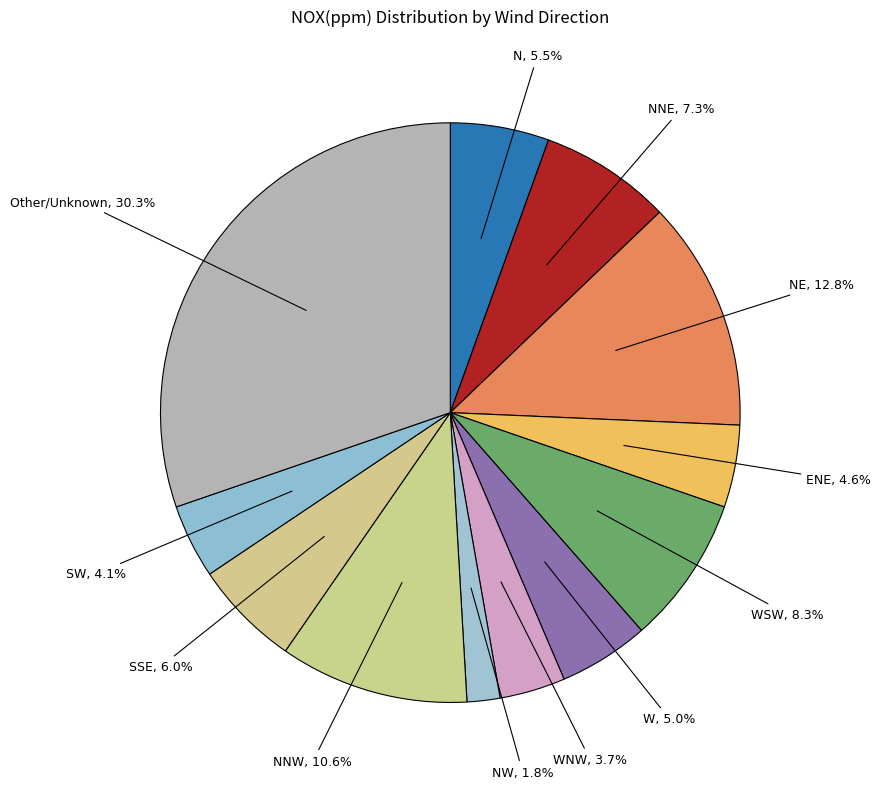

Which category has the biggest portion of the pie?

Other/Unknown